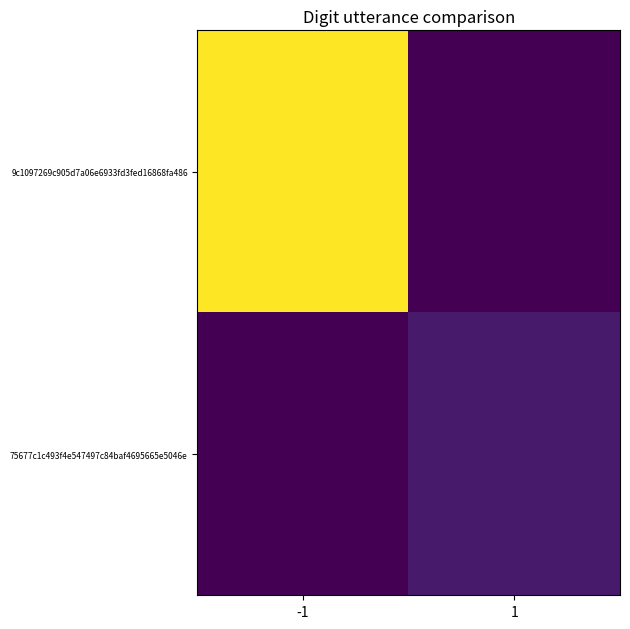

Which series has the widest spread of values?

9c1097269c905d7a06e6933fd3fed16868fa486